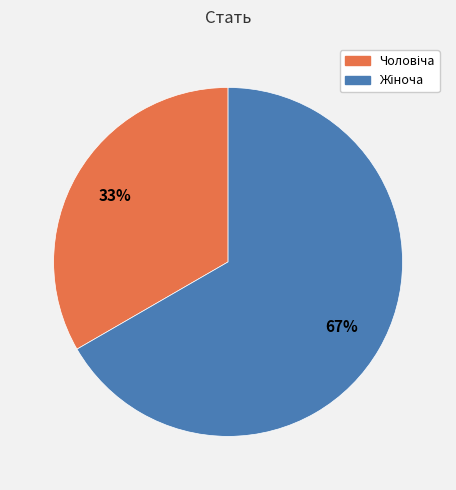

Does any single category account for the majority?

Yes